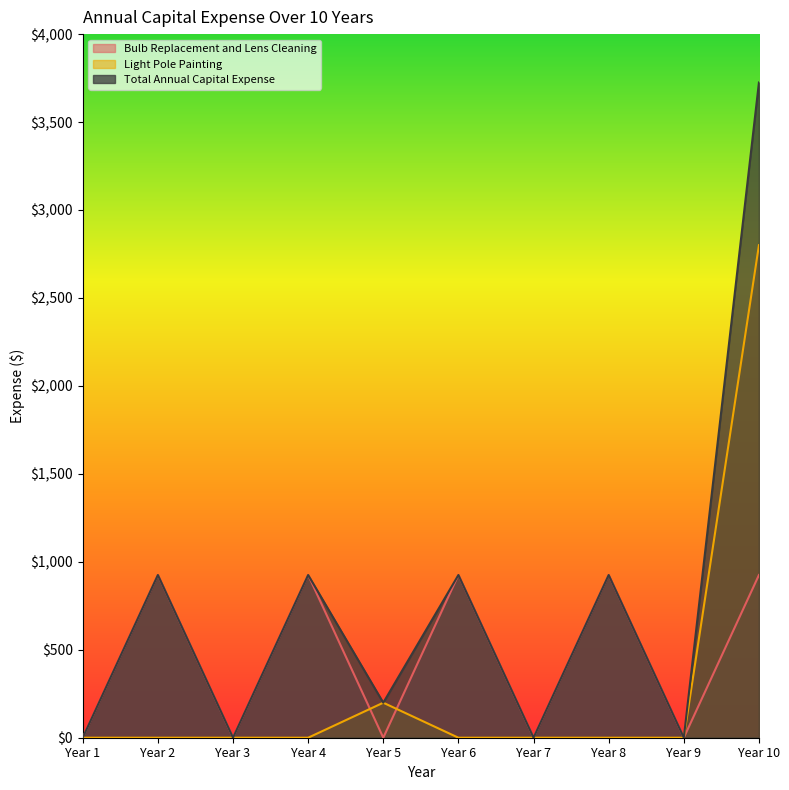

Between Year 6 and Year 9, which is larger?

Year 6